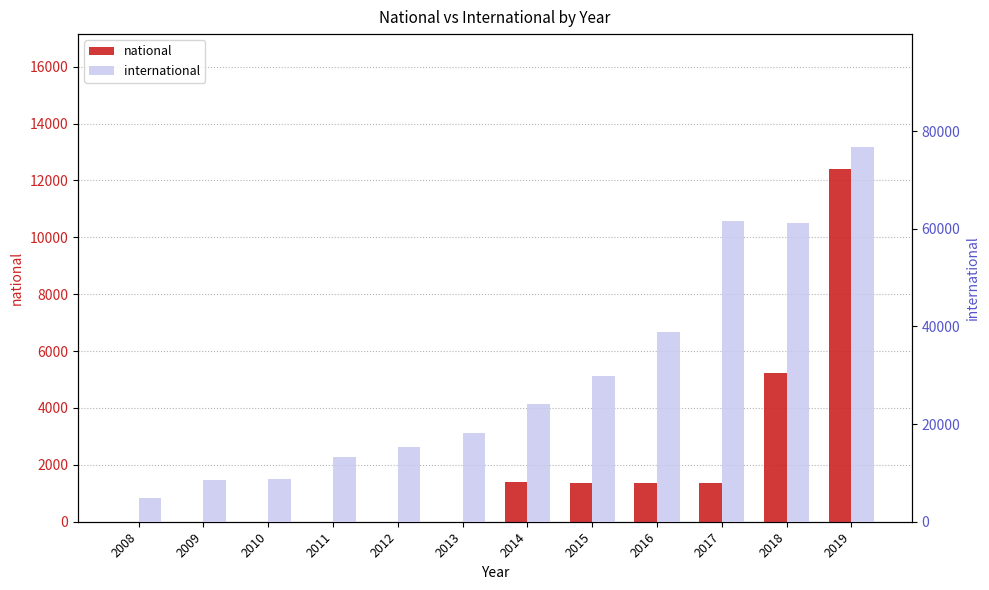

How many data points does each series have?

12